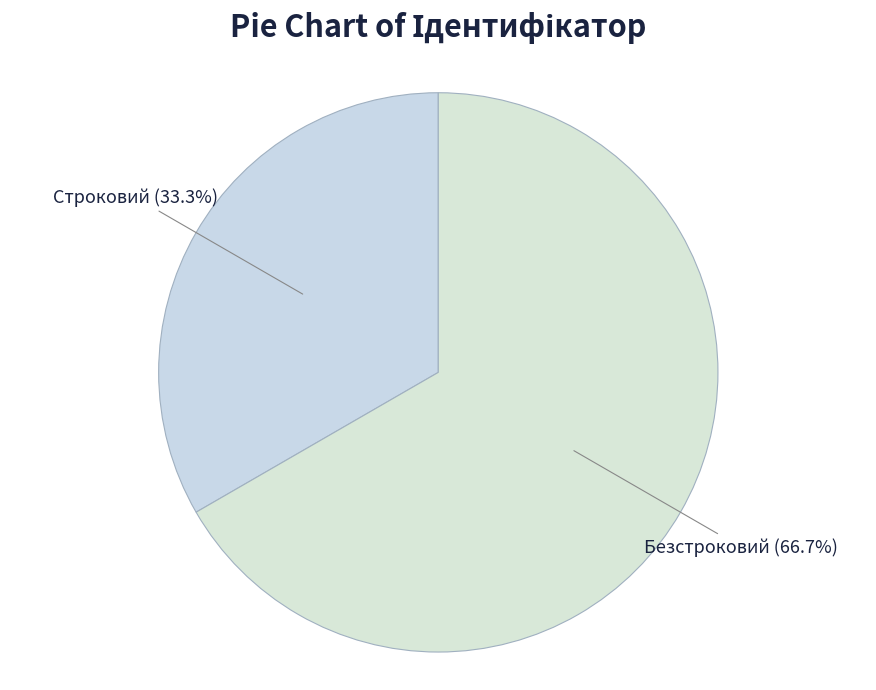

Does Строковий account for over 50% of the chart?

No